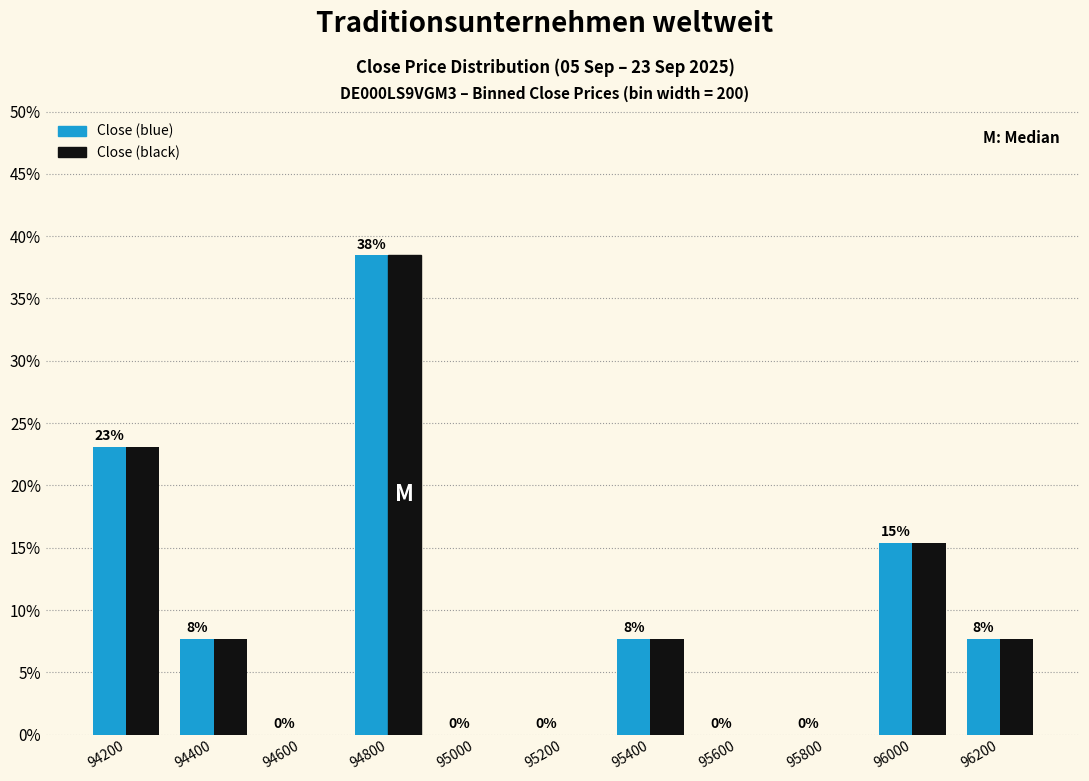

What is the greatest value displayed?

38.5